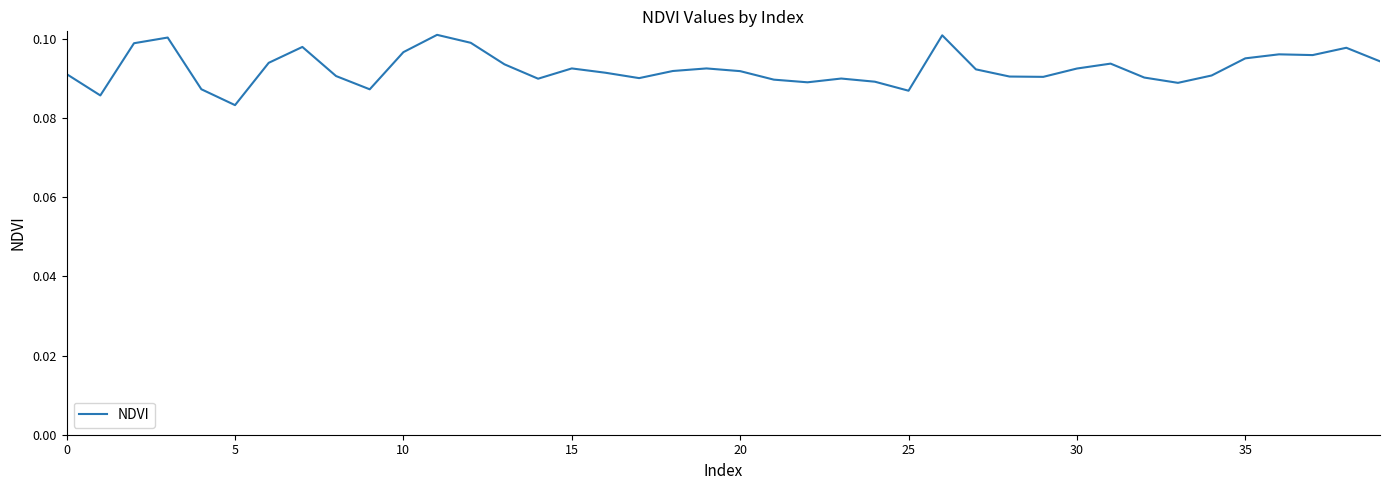

Which label corresponds to the smallest value in the chart?

5